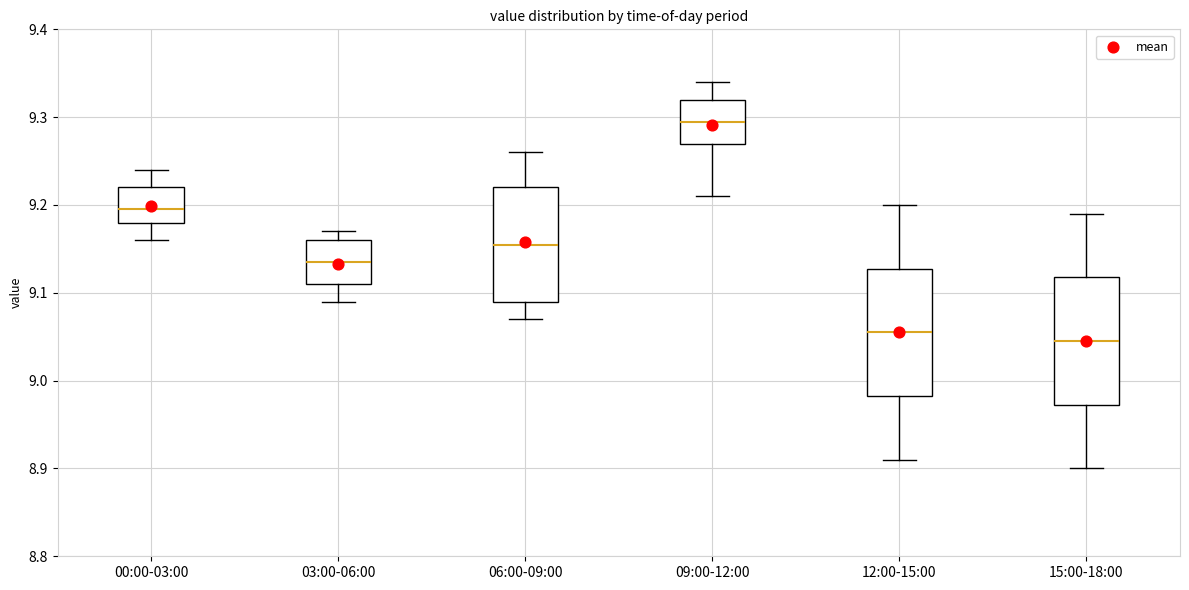

Where does the median line of the box for 00:00-03:00 sit on the y-axis? The values are not printed on the chart, so give them approximately, as read against the axis.

9.20